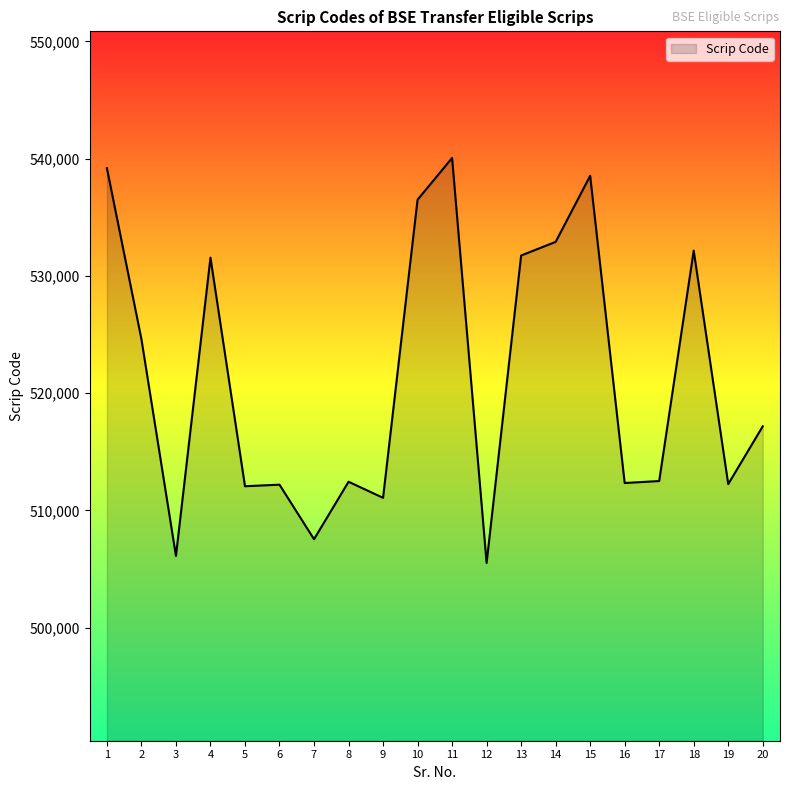

What is the greatest value displayed?

540064